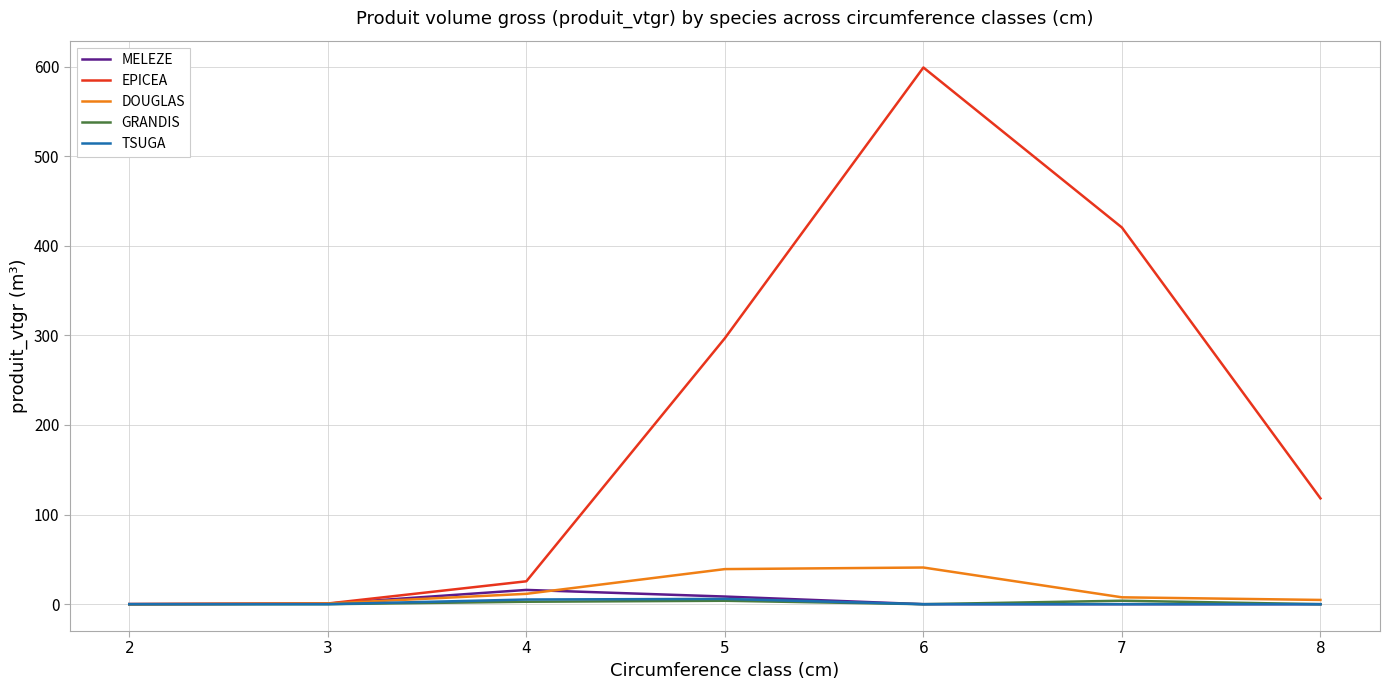

What is the maximum value shown in the chart?

598.9